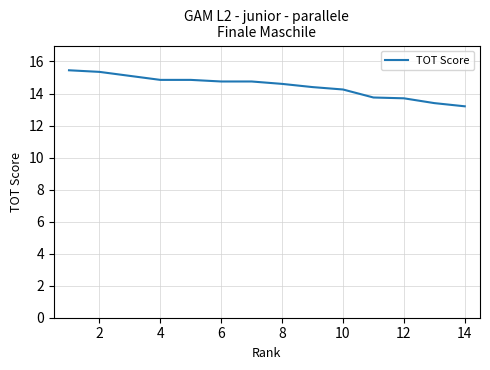

How many values are below 14?

4